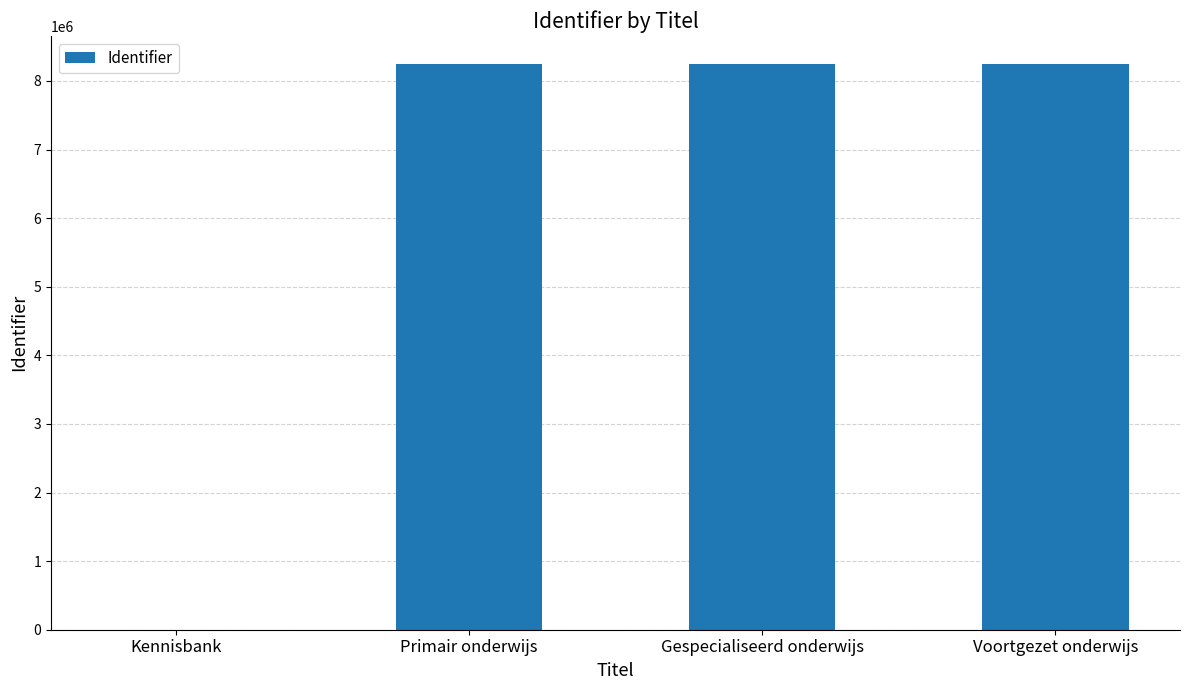

What is the sum of the values at Gespecialiseerd onderwijs and Voortgezet onderwijs?

16488341